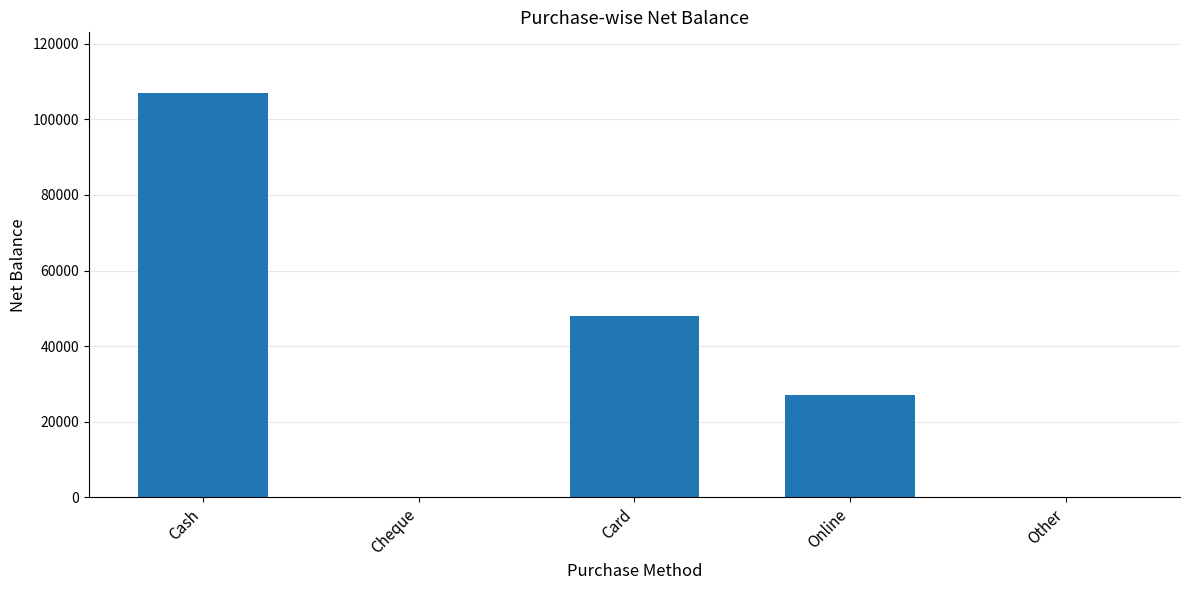

At which label is the value closest to 53500?

Card